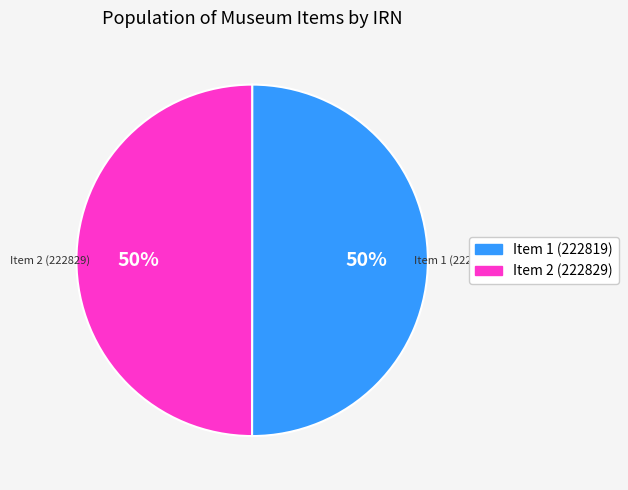

Count the number of slices in the pie.

2